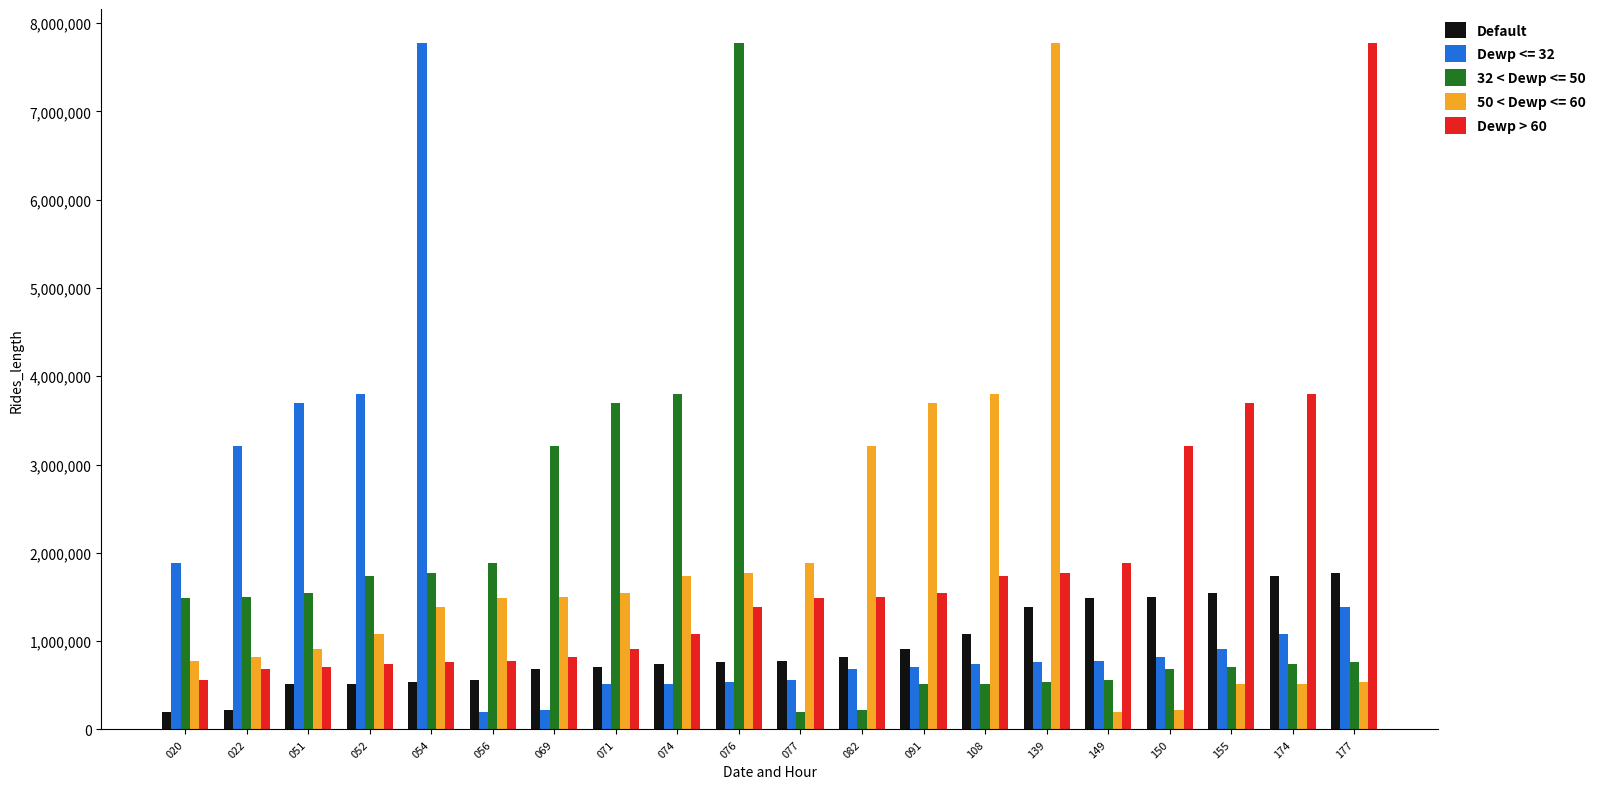

What is the total value across all series at 054?

12230000